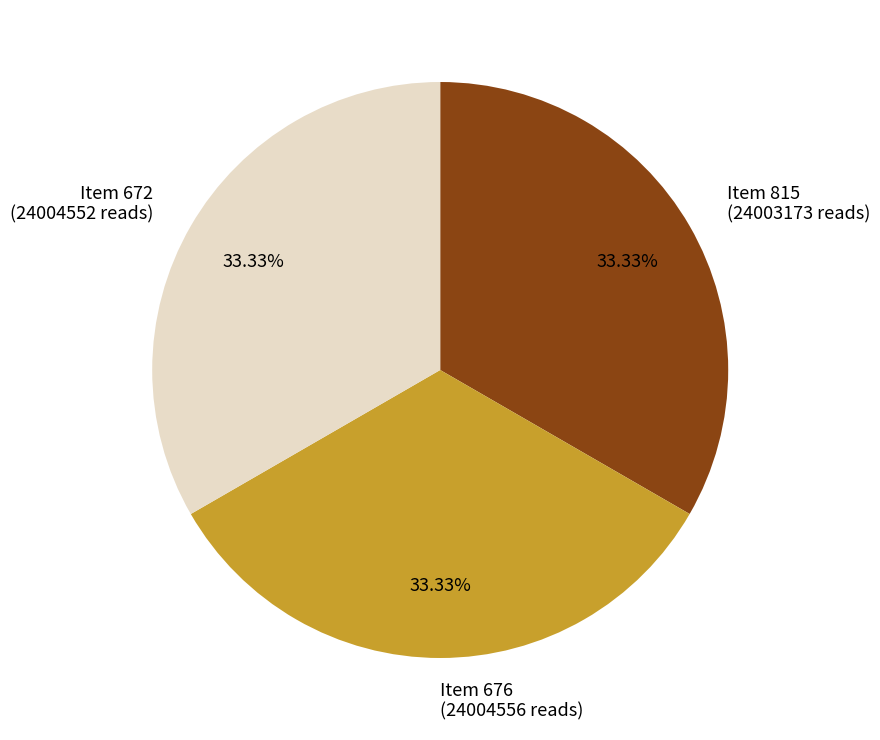

The Item 815 slice represents 33% of the pie. True or false?

True